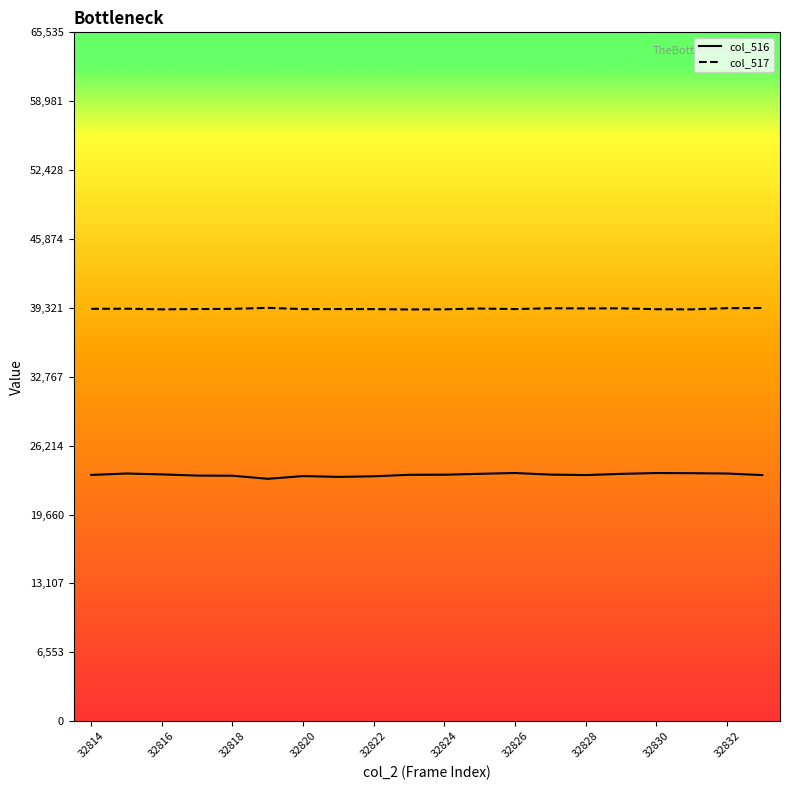

Rank the series by their average value, from highest to lowest.

col_517, col_516